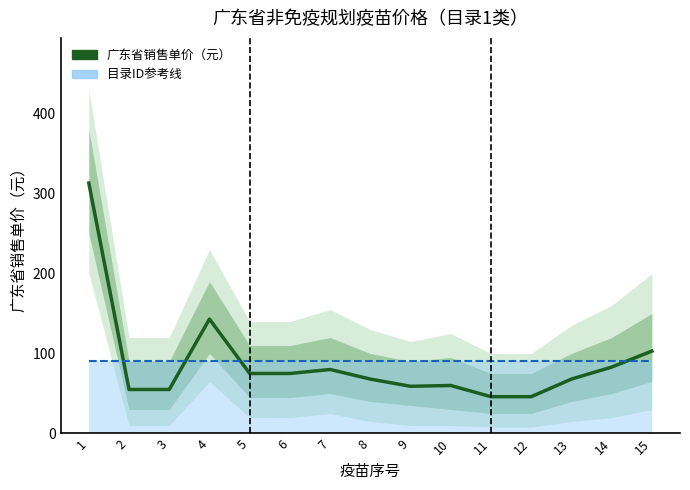

What is the change in value from 7 to 13?

-12